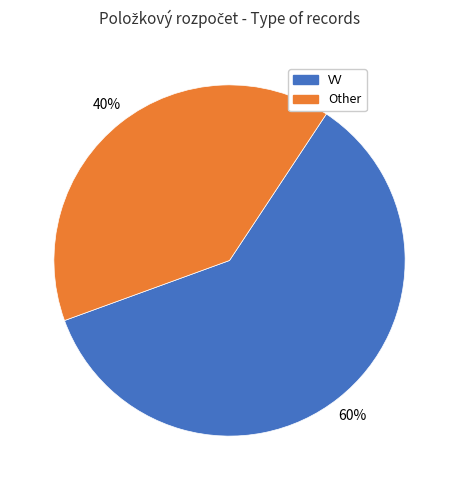

Is VV the majority of the pie?

Yes